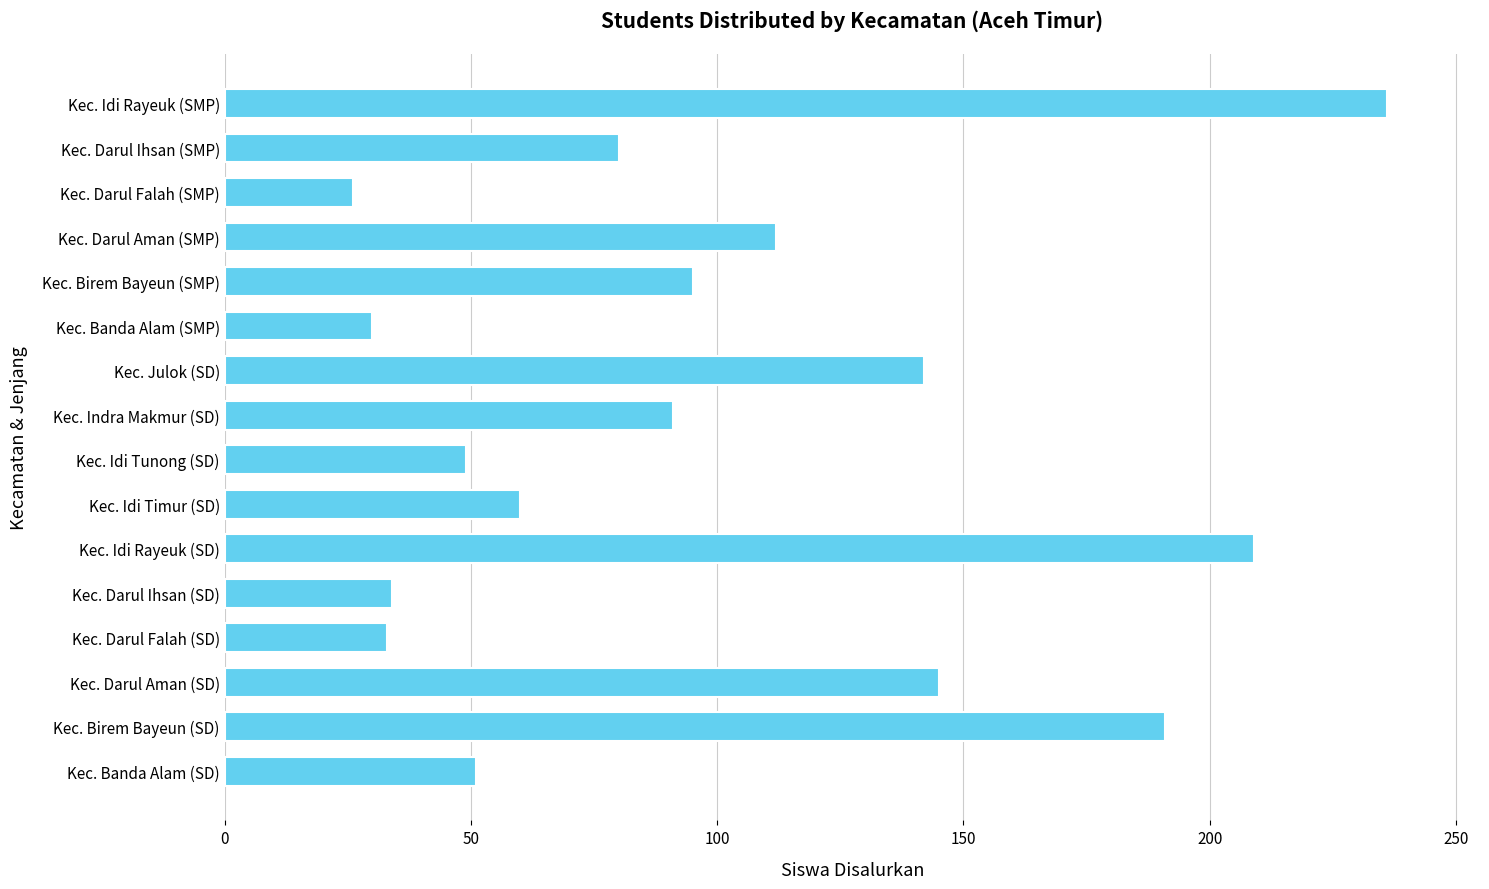

How many data points are less than 91?

8